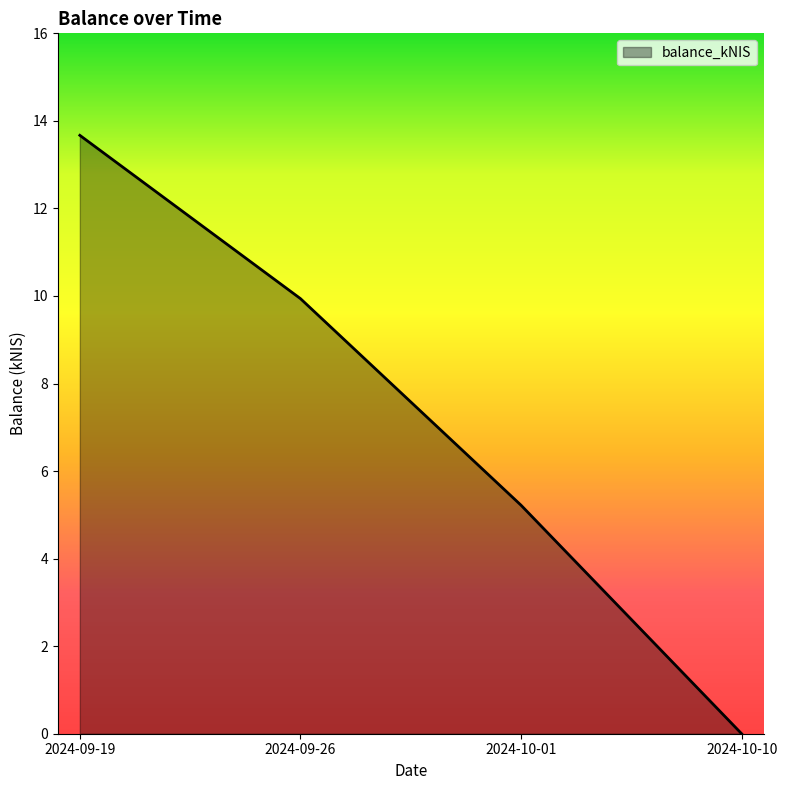

At which label does the data first exceed 9?

2024-09-19